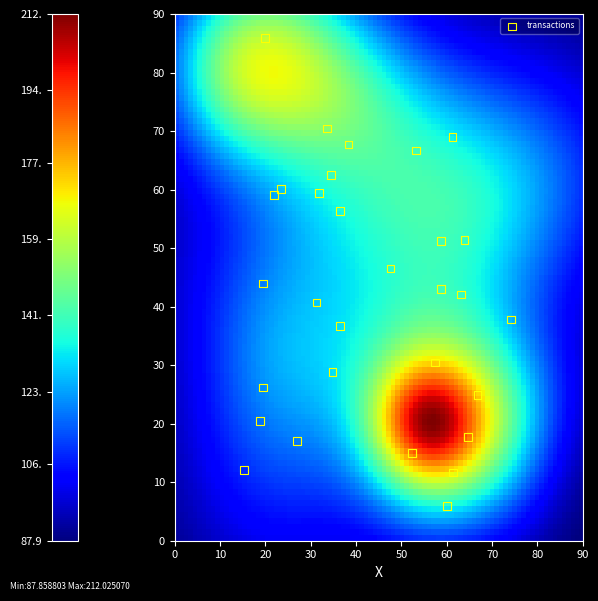

What is the range of X values (max minus min)?

58.9